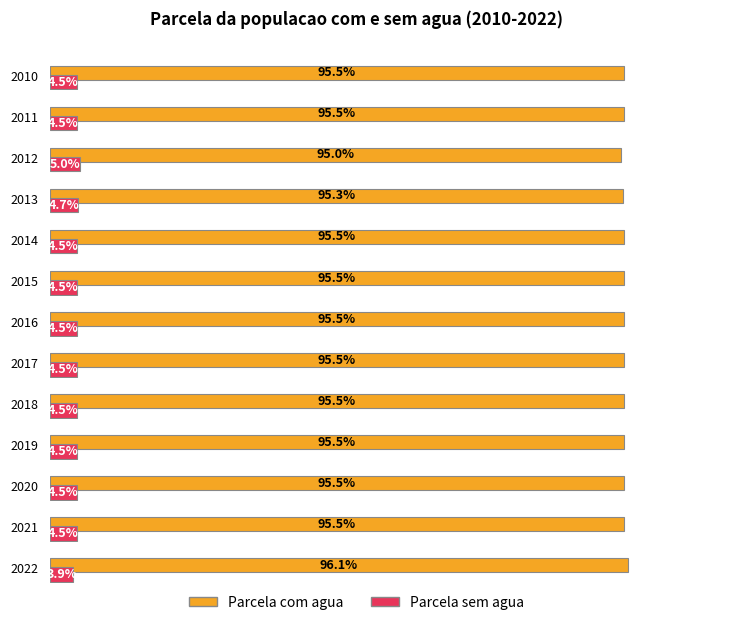

Is the value of Parcela sem agua at 2010 greater than the value of Parcela com agua at 2020?

No